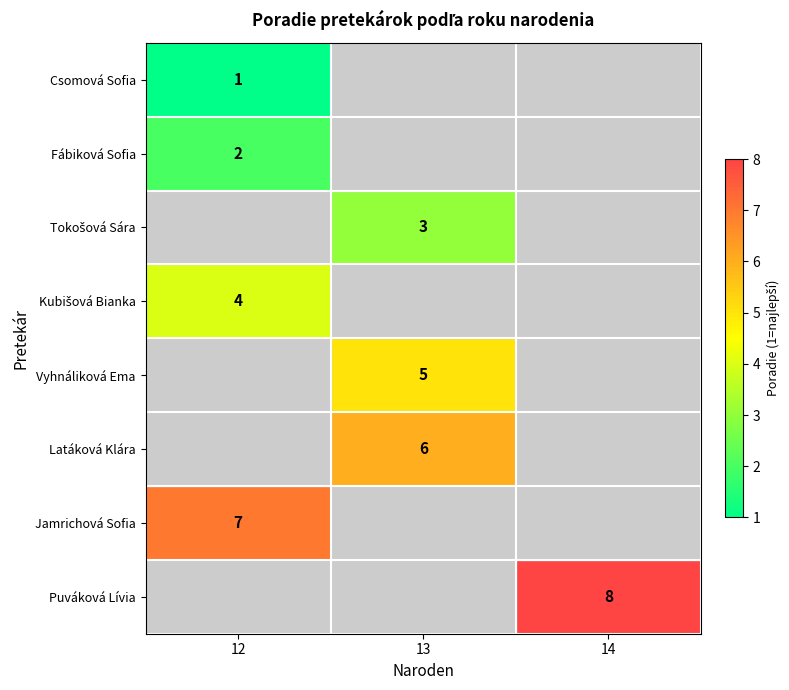

The value of Jamrichová Sofia at 12 is 7. True or false?

True